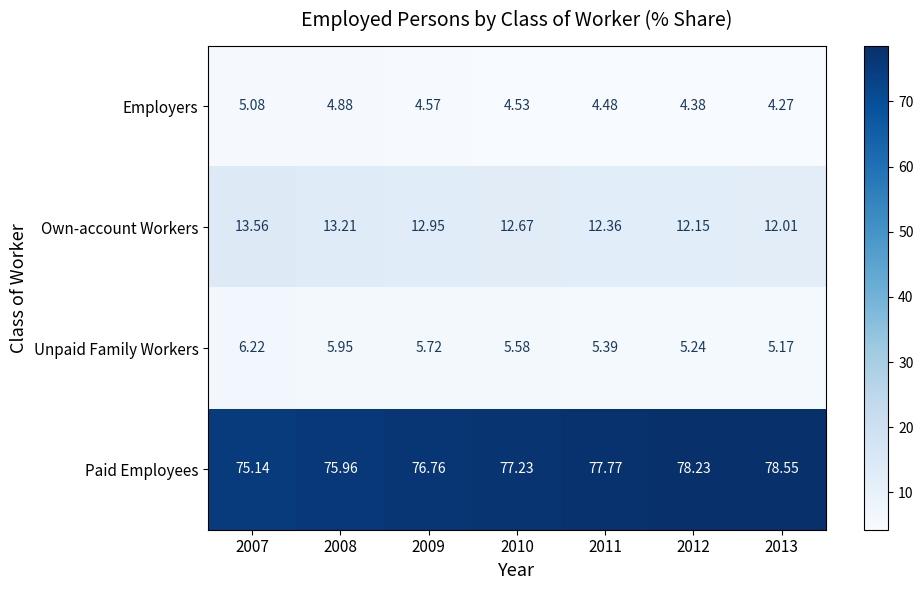

At how many categories does at least one series exceed 43?

7